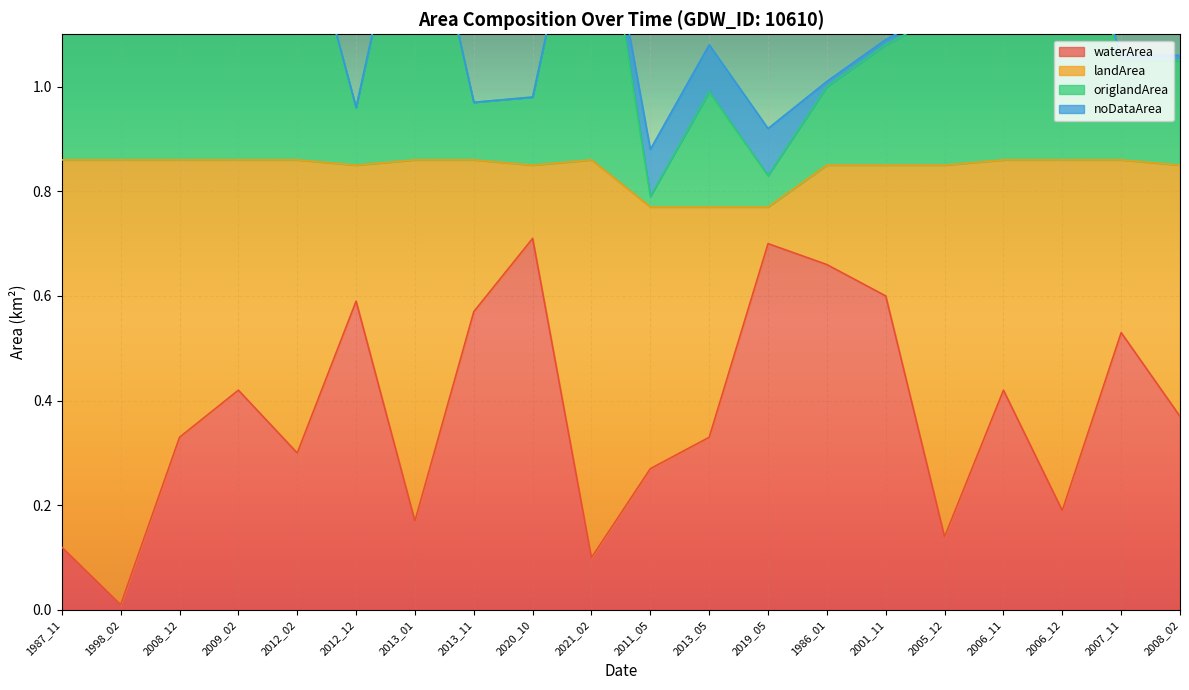

Which category has the lowest value in the waterArea series?

1998_02